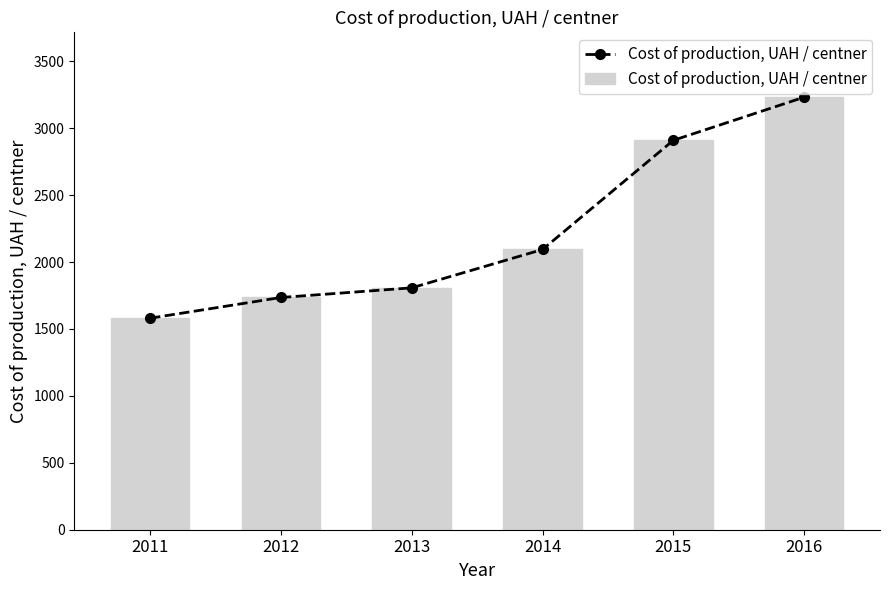

What is the difference between the values at 2013 and 2012?

72.1